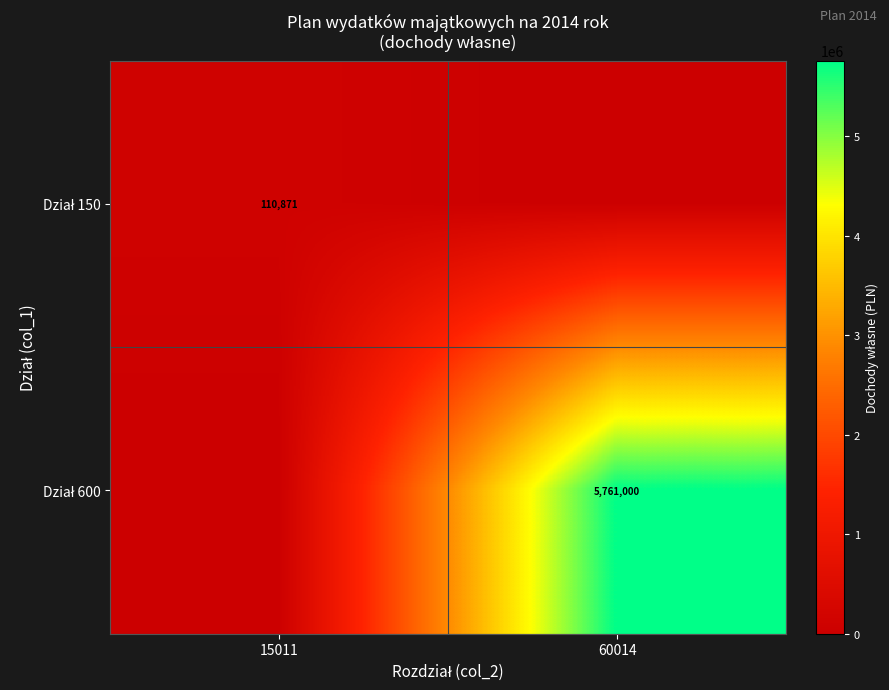

Is the value of Dział 150 at 15011 greater than the value of Dział 600 at 60014?

No